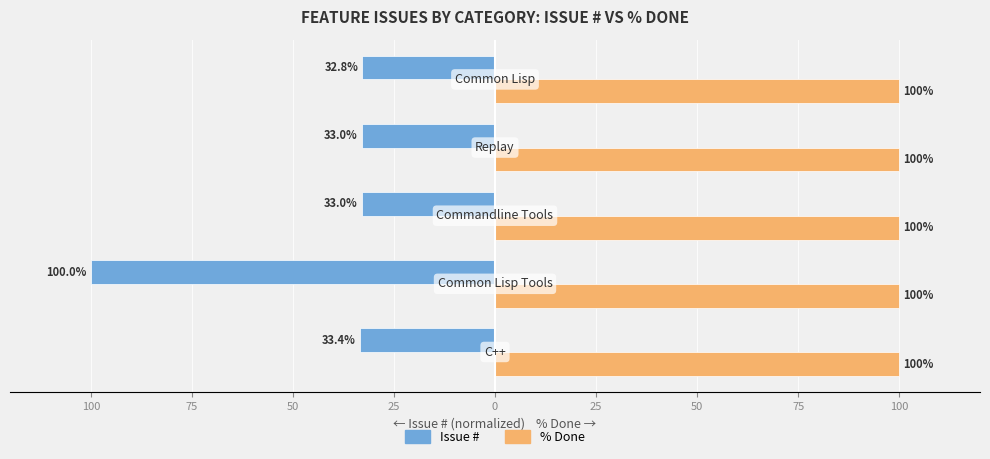

Rank the series by their average value, from lowest to highest.

Issue #, % Done